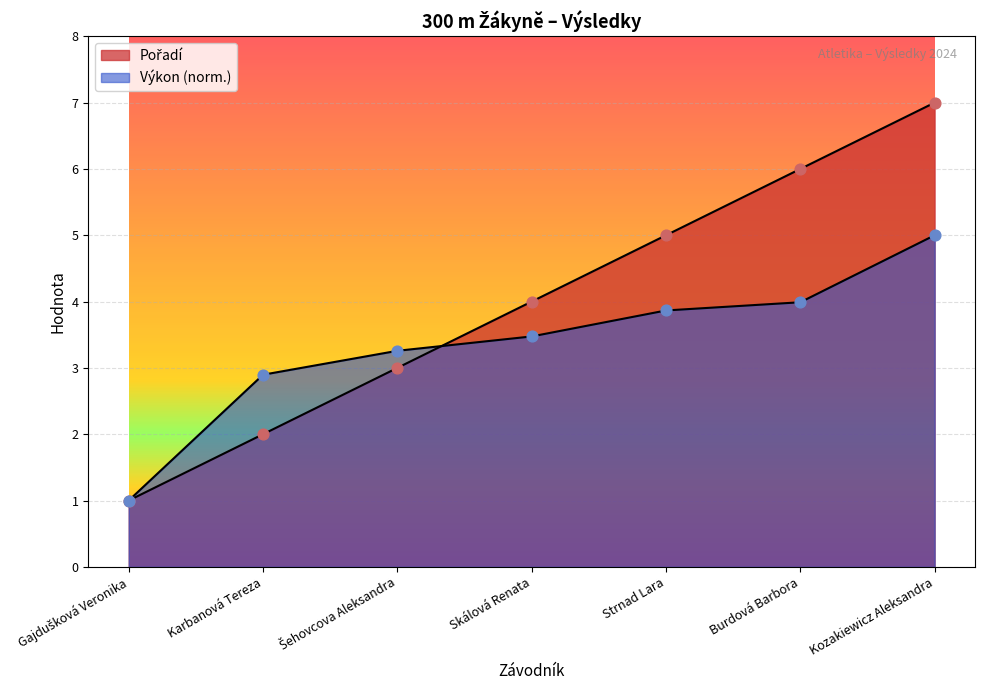

Between Karbanová Tereza and Kozakiewicz Aleksandra, which is larger?

Kozakiewicz Aleksandra